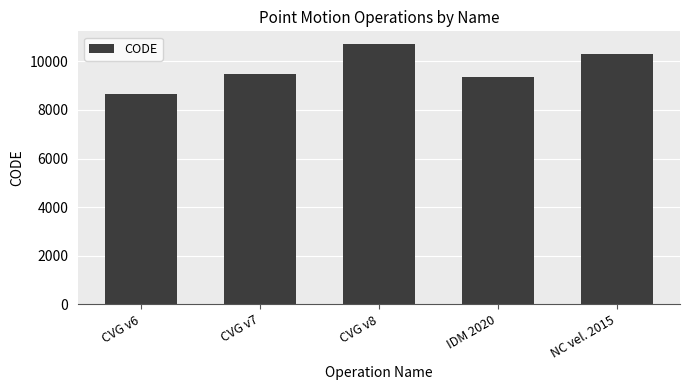

The chart shows a value of 10323 at NC vel. 2015. True or false?

True